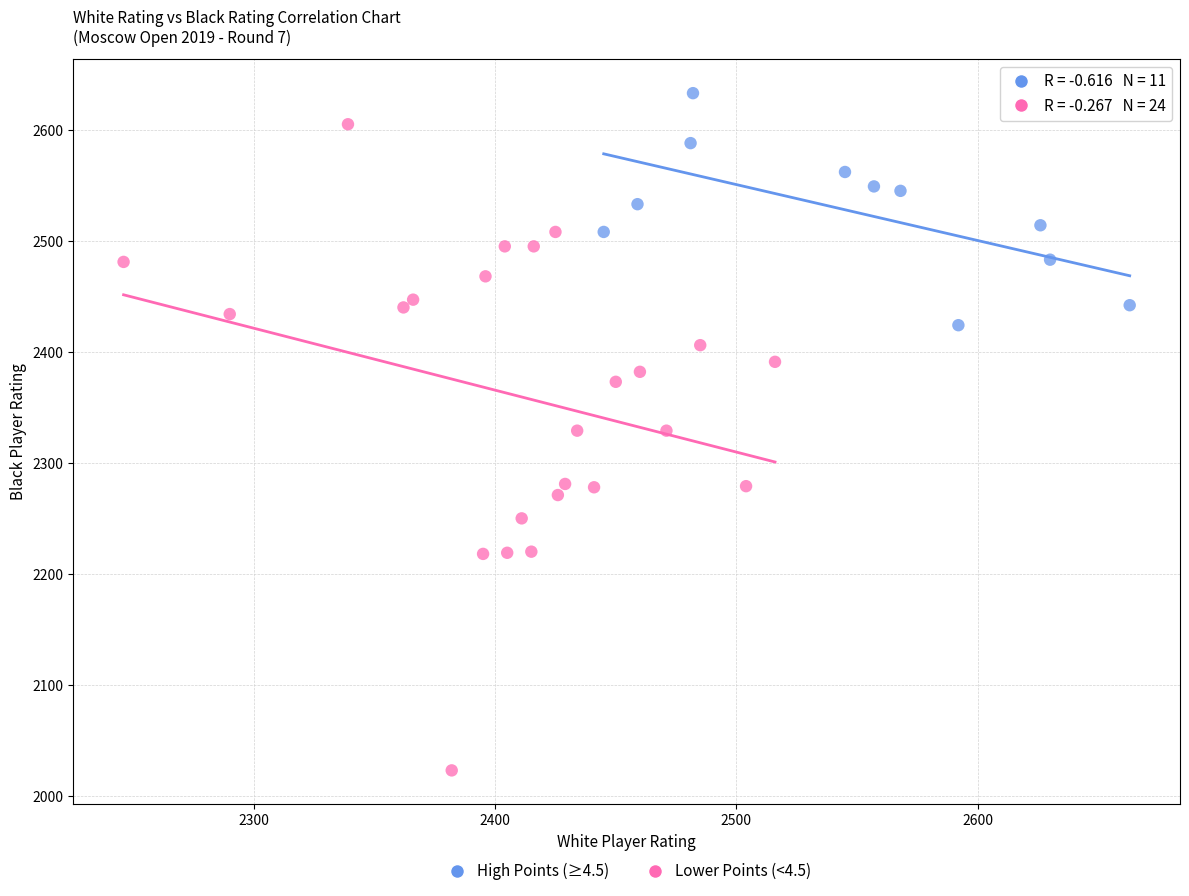

Which series reaches the minimum Y coordinate?

Lower Points (<4.5)